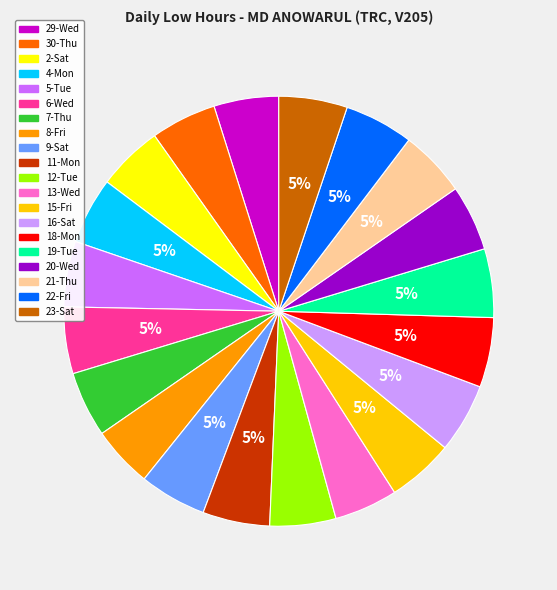

To the nearest percent, what is the average slice percentage?

5%